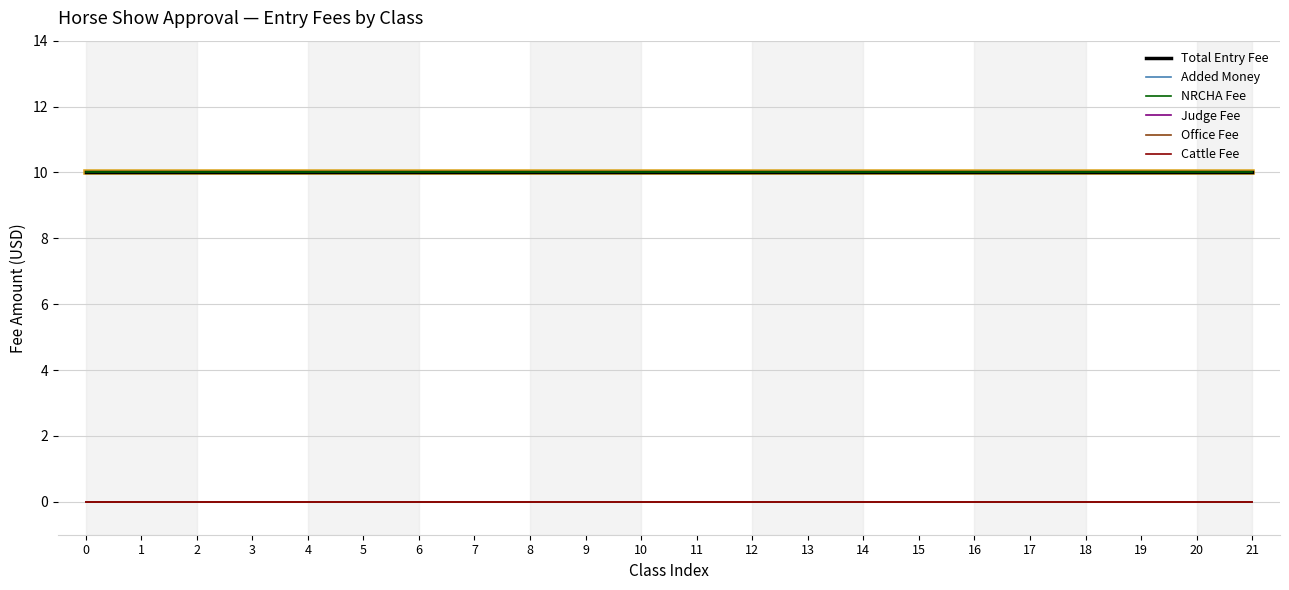

True or false: Judge Fee and Added Money intersect in this chart.

False